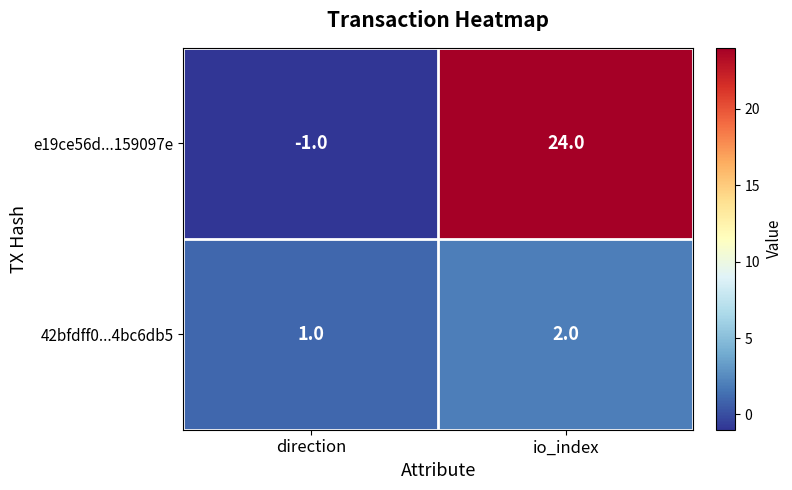

What is the difference between the highest and lowest values at direction?

2